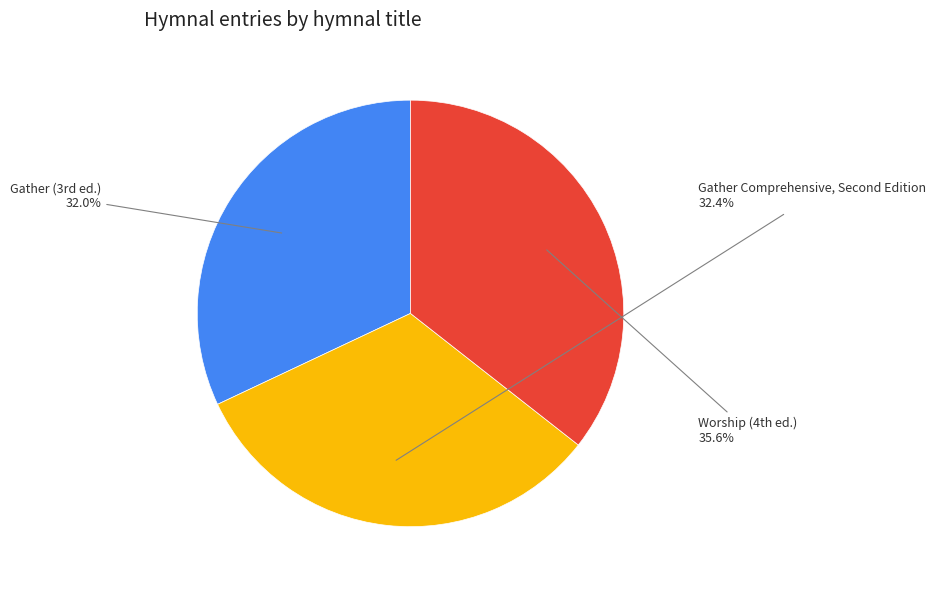

How many slices are in this pie chart?

3